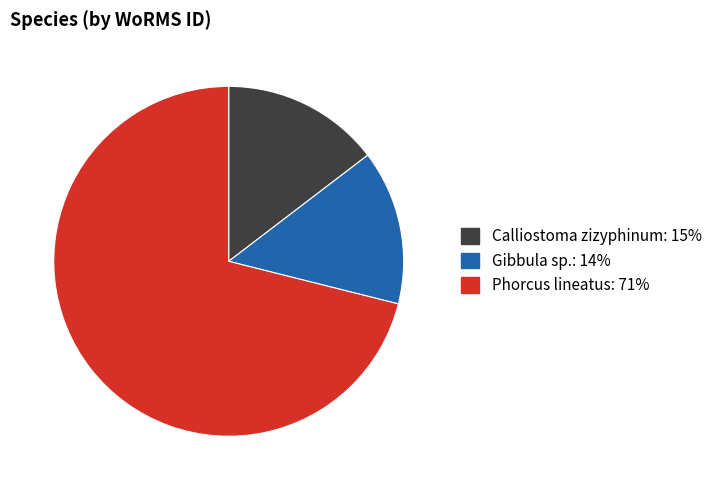

Approximately how many times larger is the value at Gibbula sp. compared to Calliostoma zizyphinum?

1.0